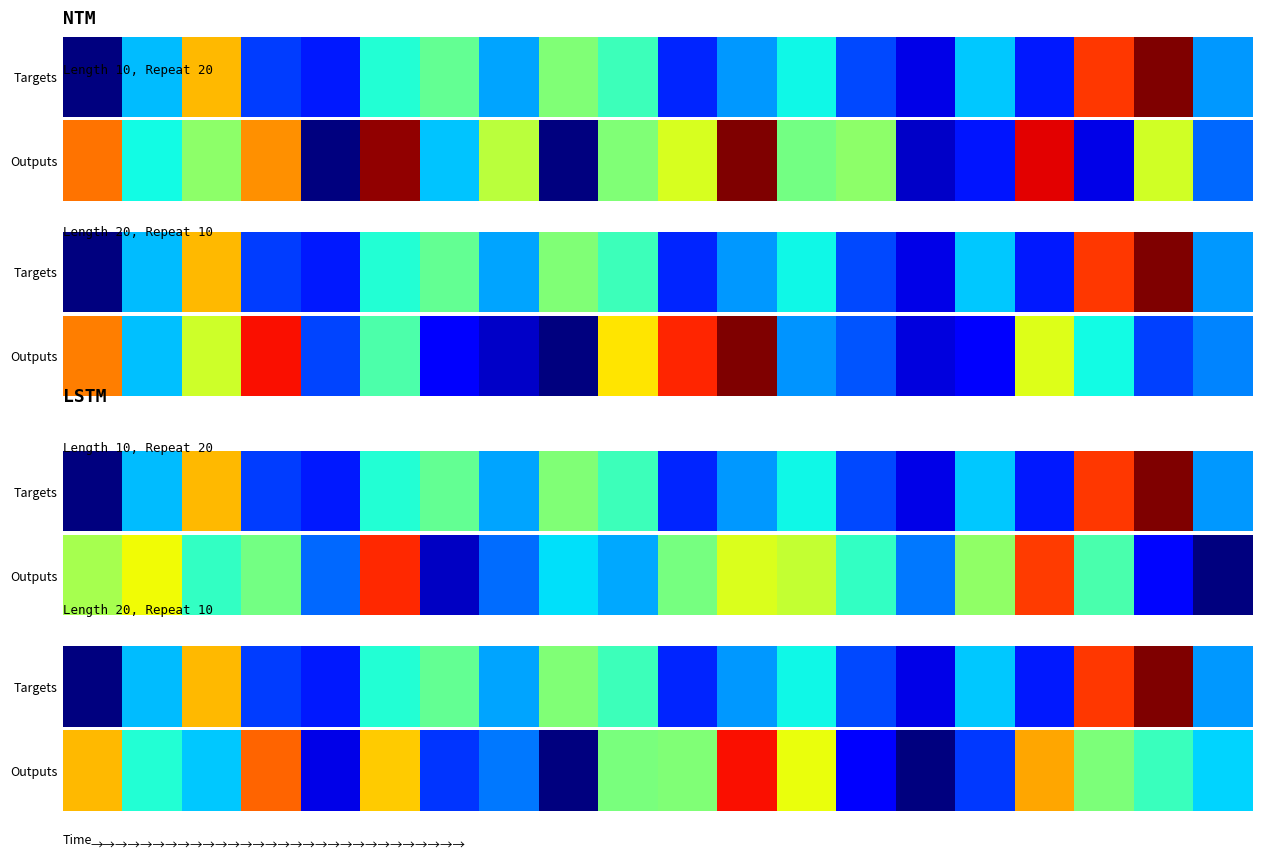

The value at 0.6 is 378.3. True or false?

False